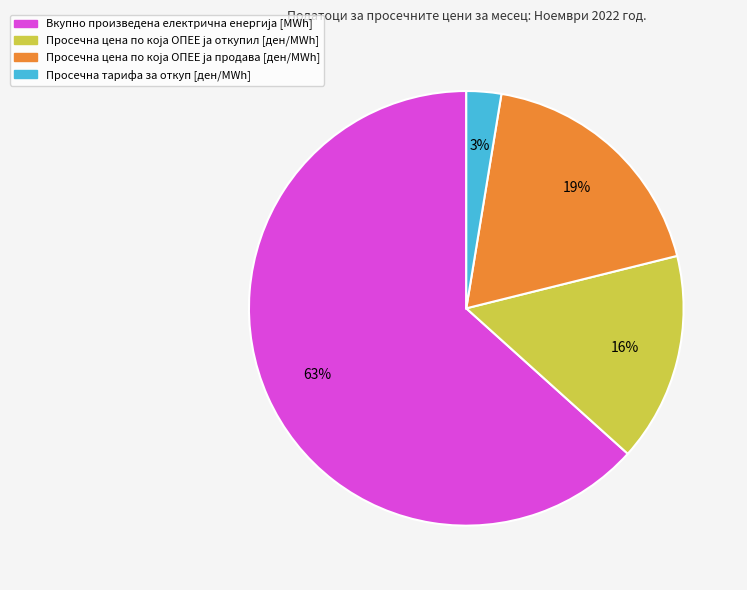

How many segments does this pie chart have?

4